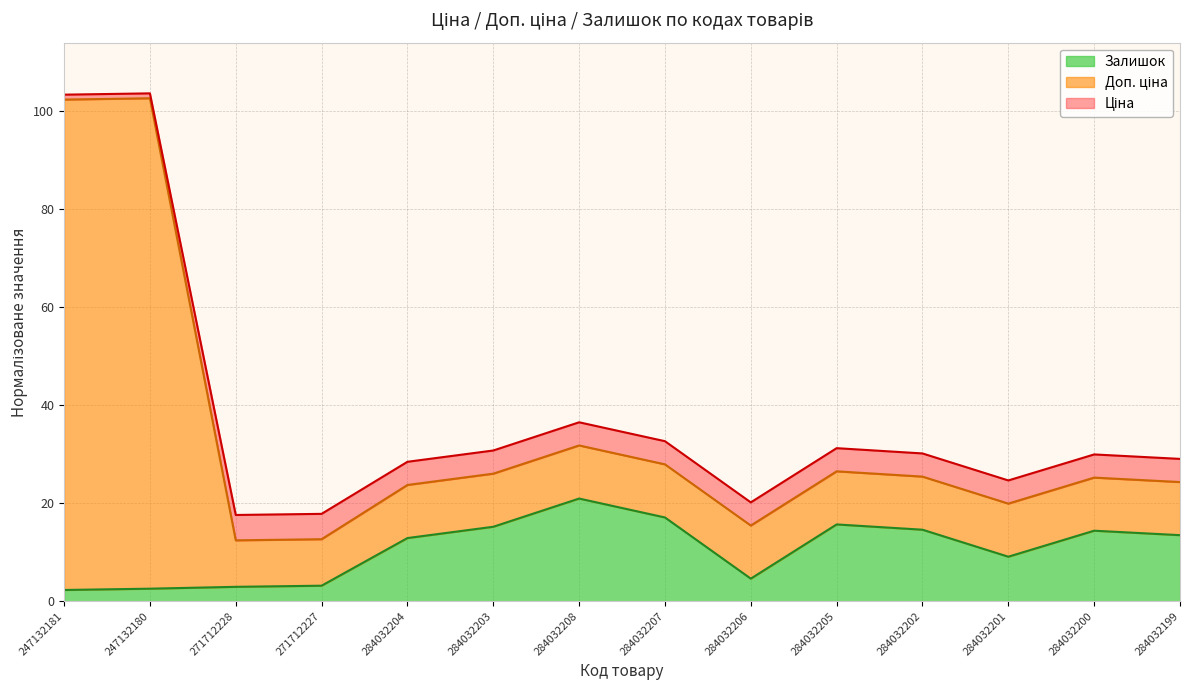

What is the value of the Залишок point at the 4th from the left?

3.2